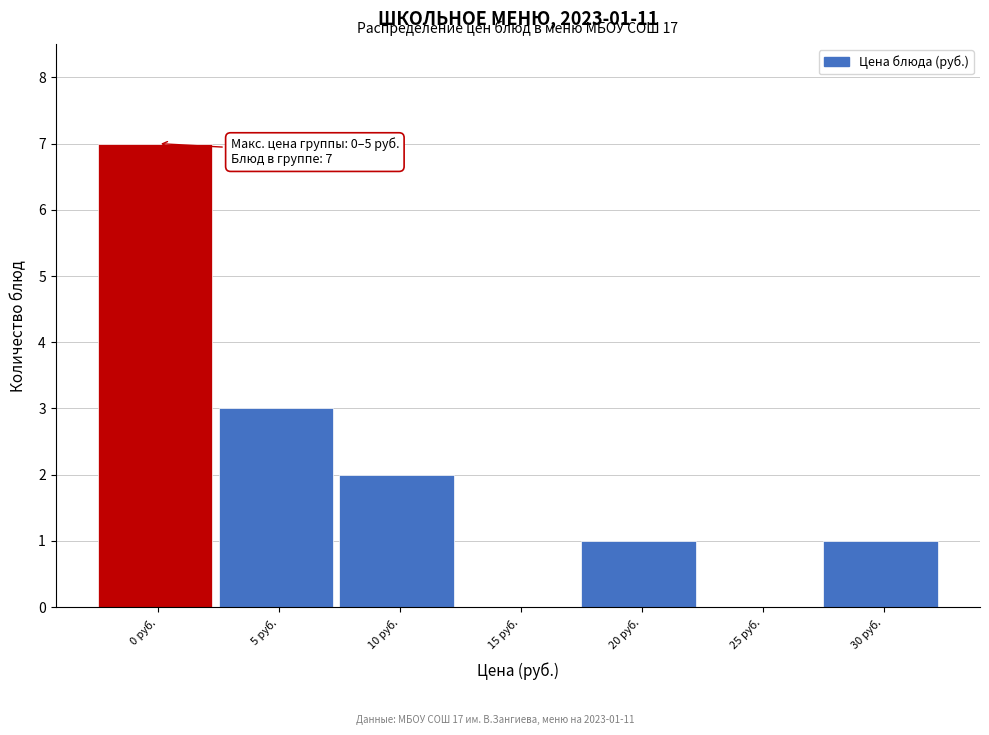

Reading left to right, transcribe all the data shown in this chart.

0 руб.=7	5 руб.=3	10 руб.=2	15 руб.=0	20 руб.=1	25 руб.=0	30 руб.=1